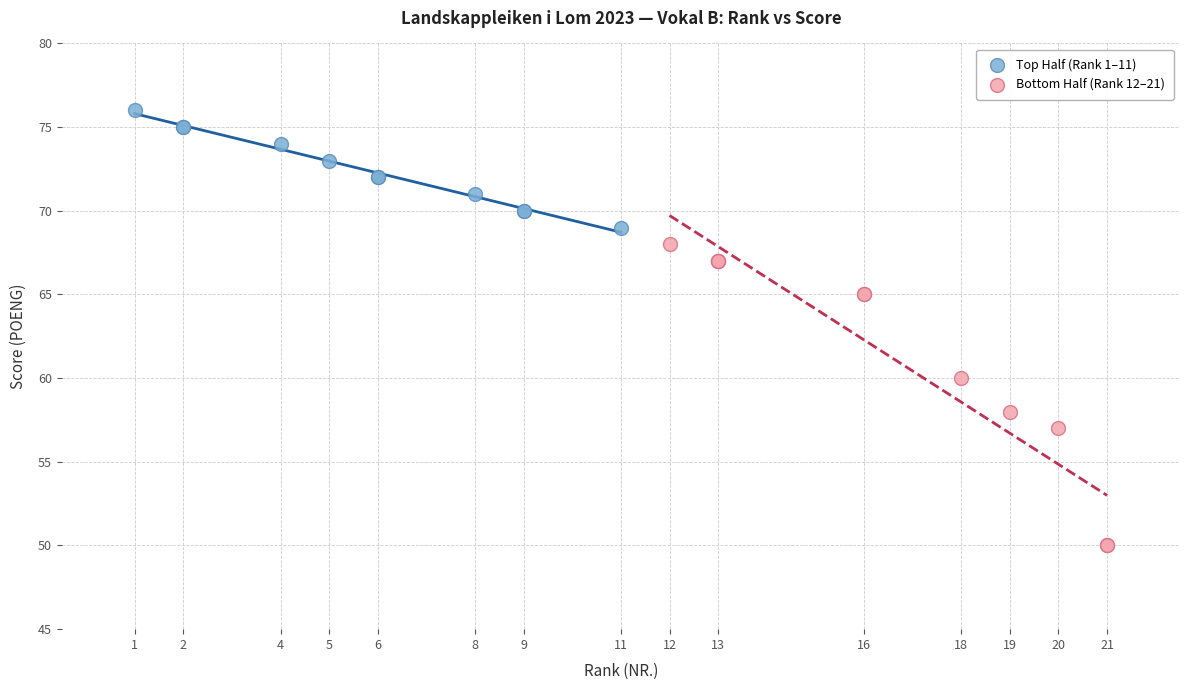

Which series contains the highest Y value?

Top Half (Rank 1–11)